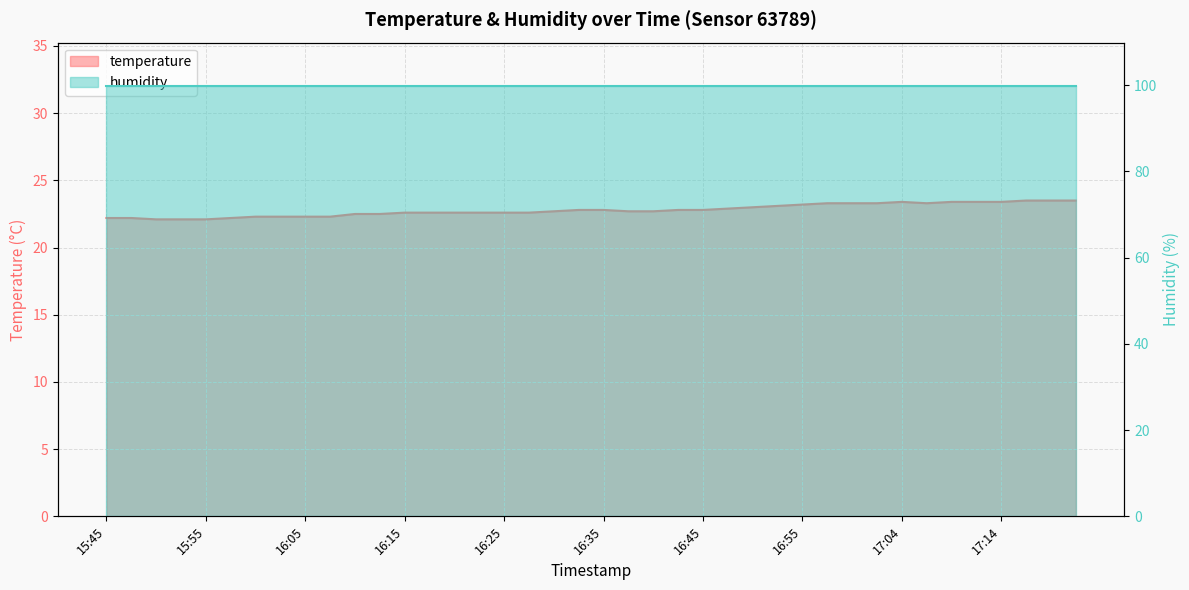

How many data points does each series have?

40